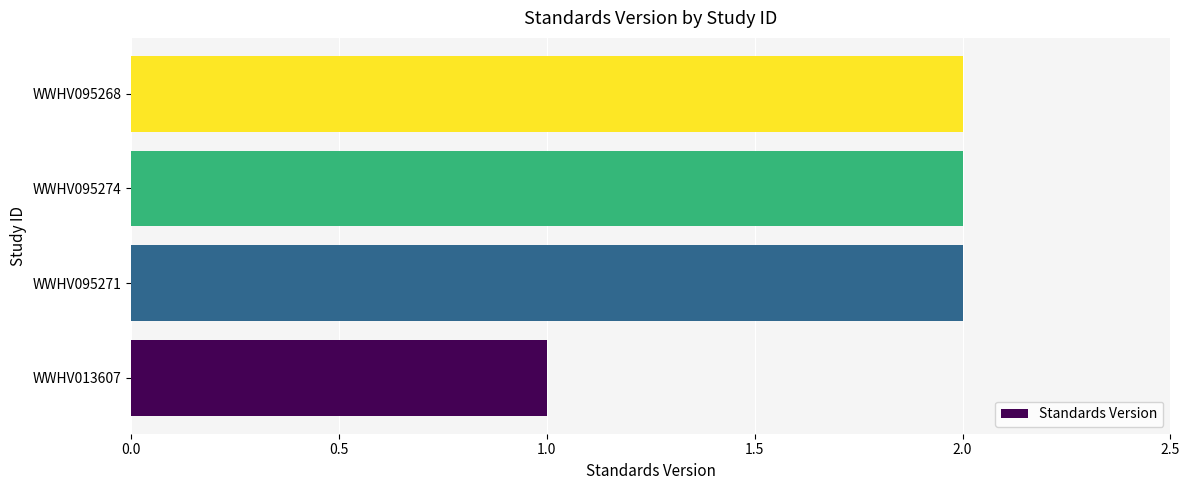

Approximately how many times larger is the value at WWHV013607 compared to WWHV095271?

0.5